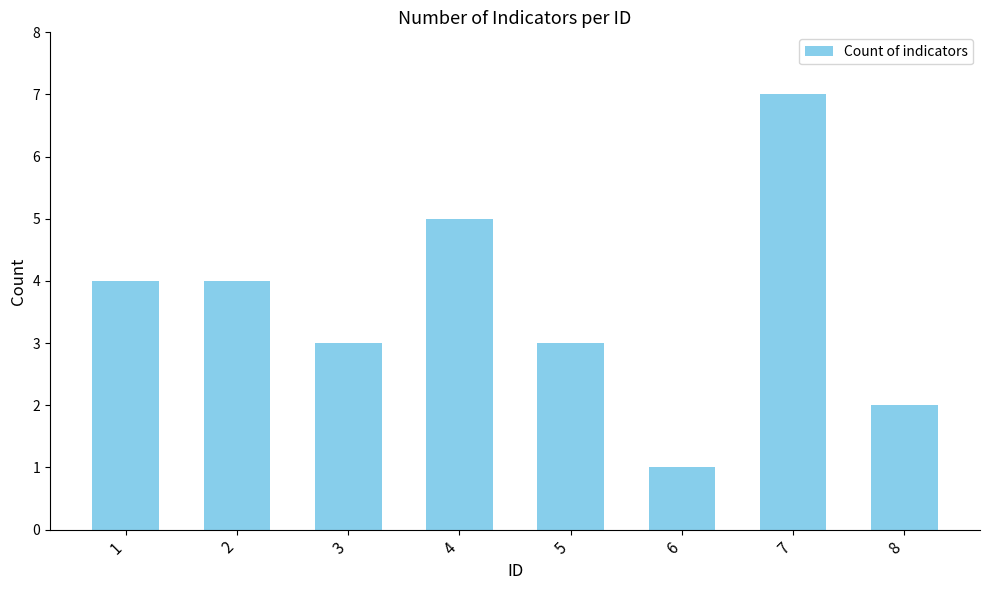

At which category does the chart reach its peak across all series?

7